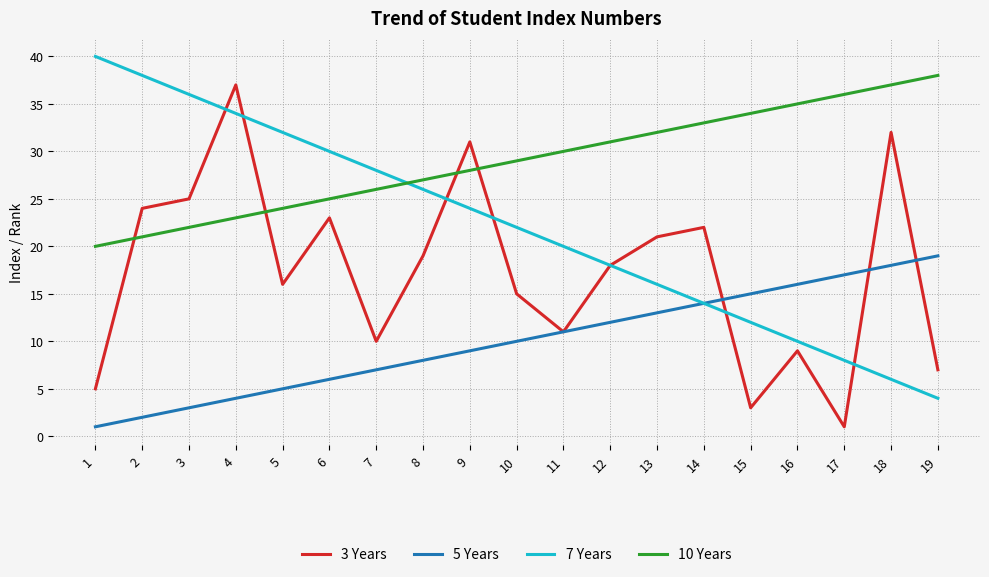

What is the greatest value displayed?

40